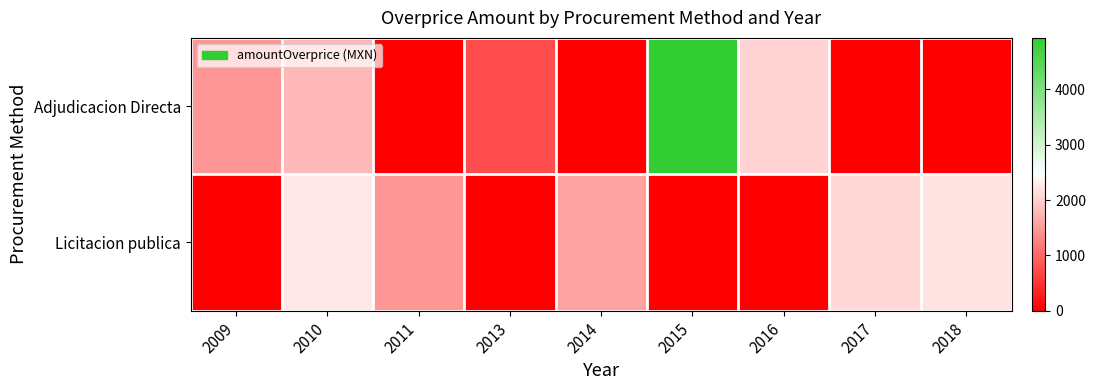

Rank the series at 2016 from highest to lowest value.

Adjudicacion Directa, Licitacion publica